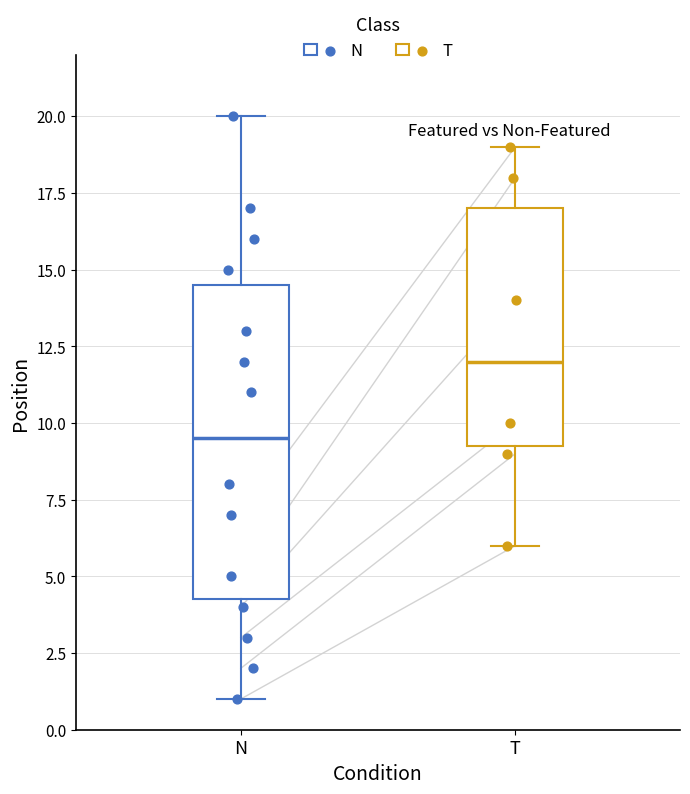

Reading left to right, transcribe this box plot: for each box, give where its median line is, the range the box spans, and where its two whiskers end, as read against the y-axis. The values are not printed on the chart, so give them approximately, as read against the axis.

N: median 9.5, box 4.5 to 14.5, whiskers 1.0 to 20.0
T: median 12.0, box 9.5 to 17.0, whiskers 6.0 to 19.0